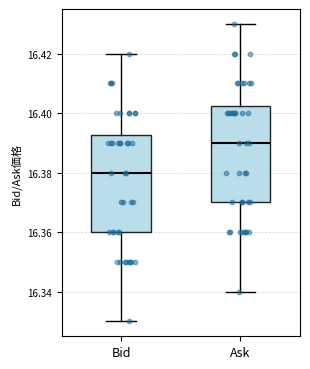

Which box has the highest median line?

Ask